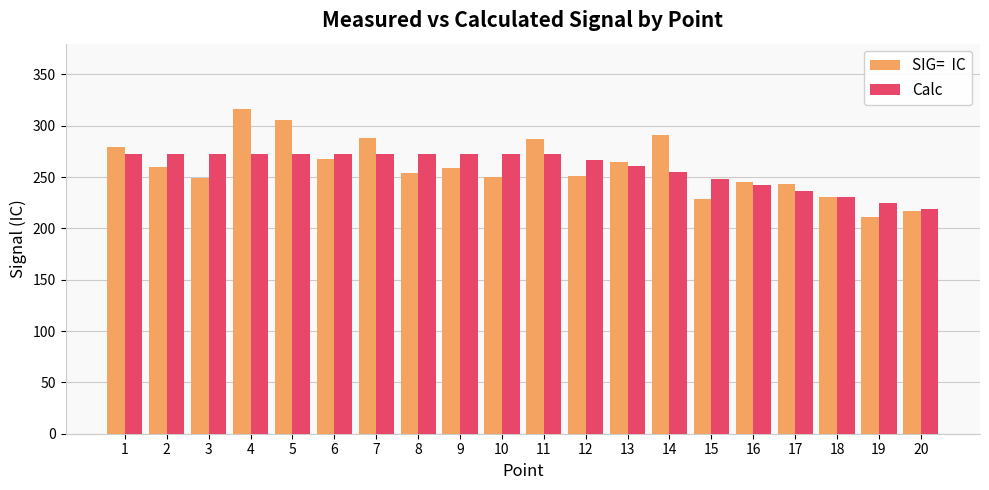

What is the greatest value displayed?

316.0